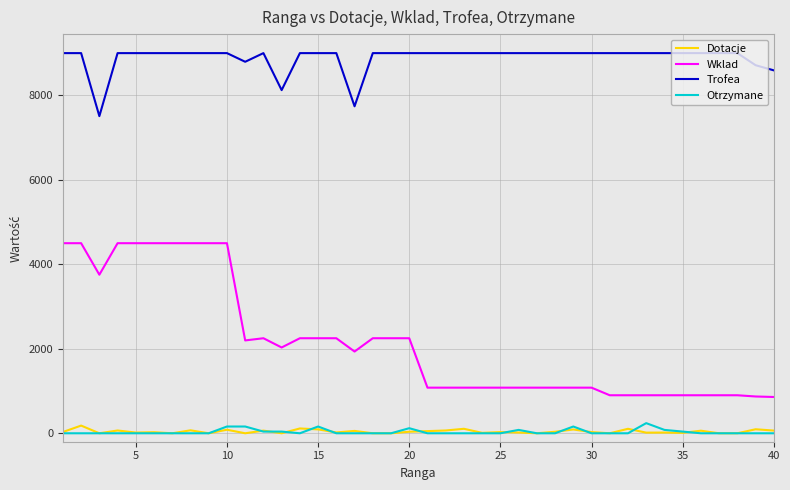

Which series has the widest spread of values?

Wklad